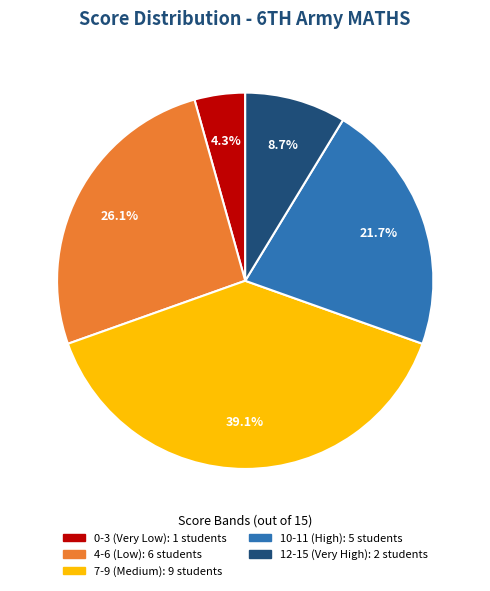

How many segments does this pie chart have?

5